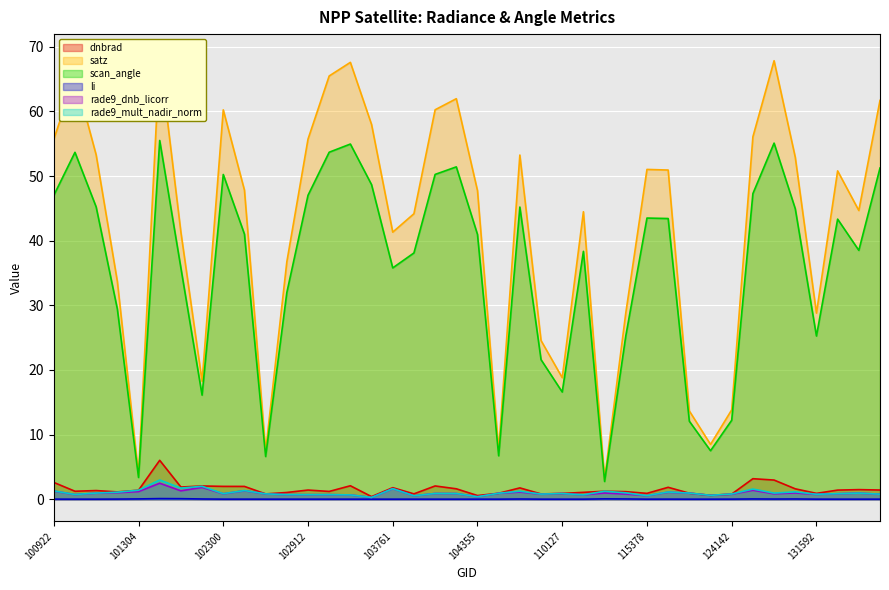

Is the value of rade9_dnb_licorr at 102912 greater than the value of rade9_mult_nadir_norm at 102912?

No